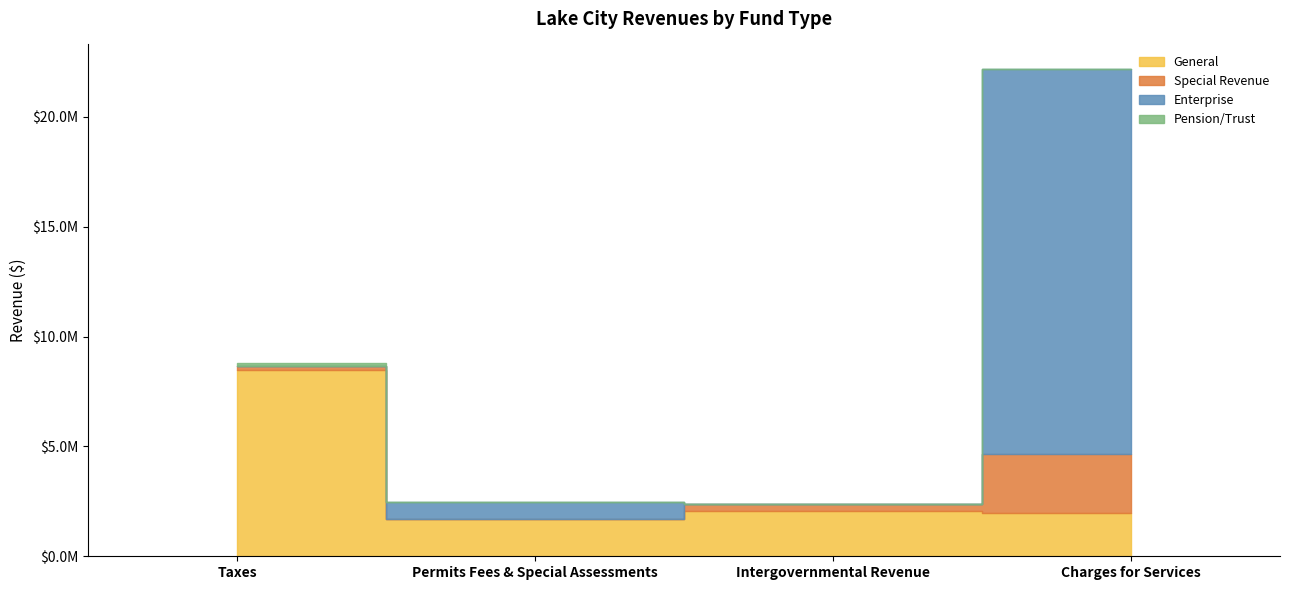

In Pension/Trust, how many points are higher than both neighbors (excluding endpoints)?

1